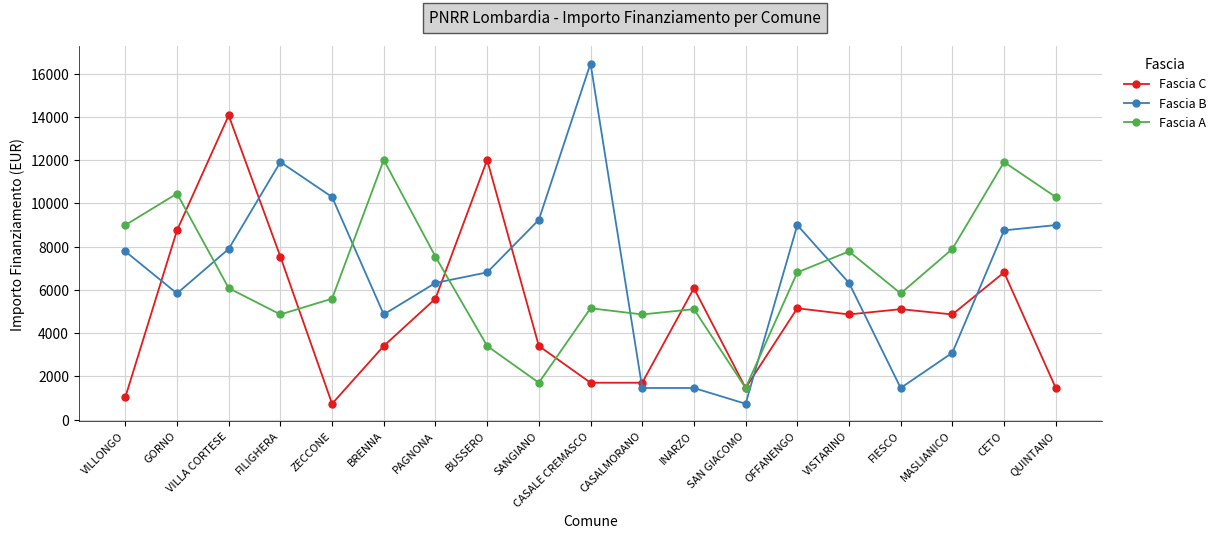

Is it true that Fascia A equals 12387 at PAGNONA?

False